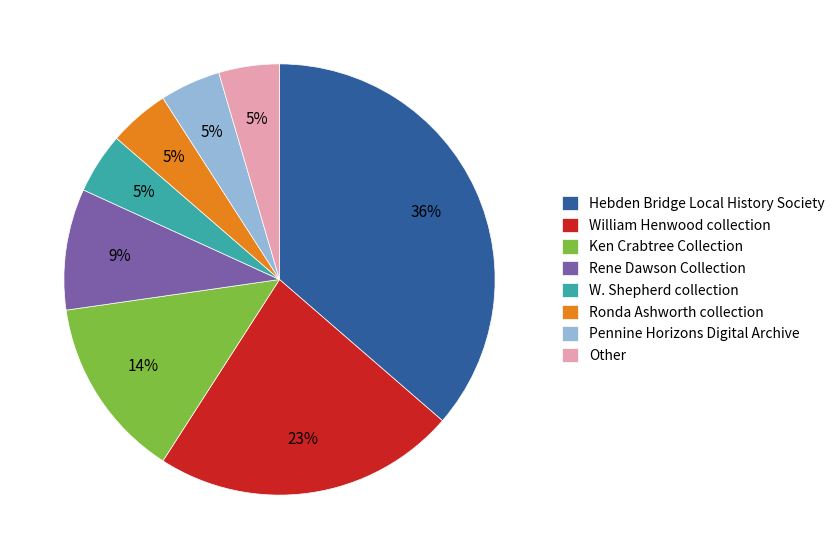

Approximately how many times larger is the value at Other compared to W. Shepherd collection?

1.0